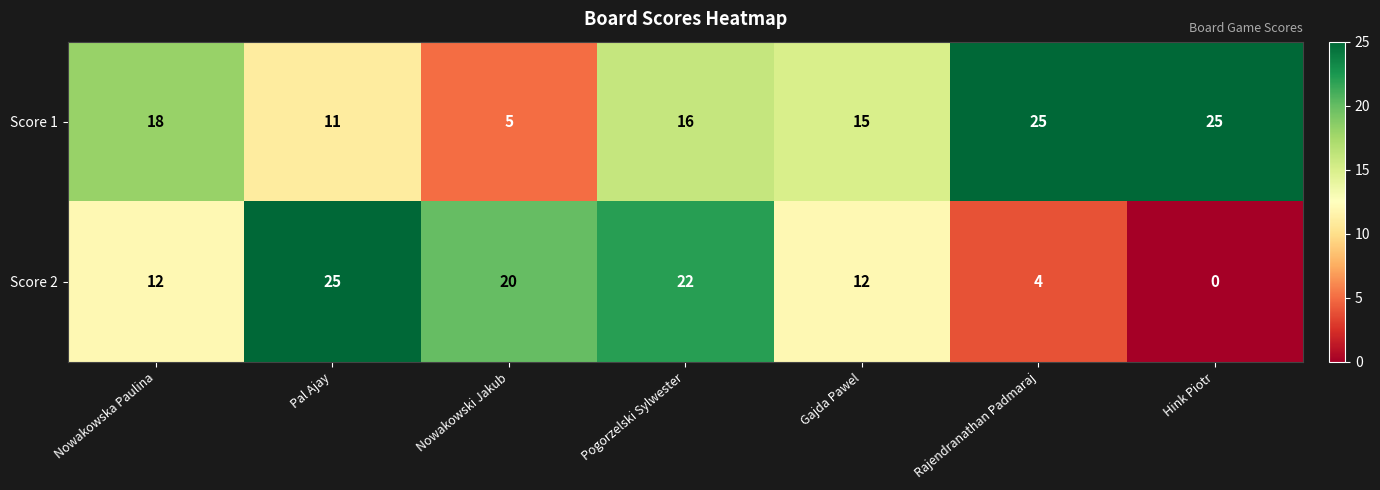

How many distinct data groups are displayed?

2